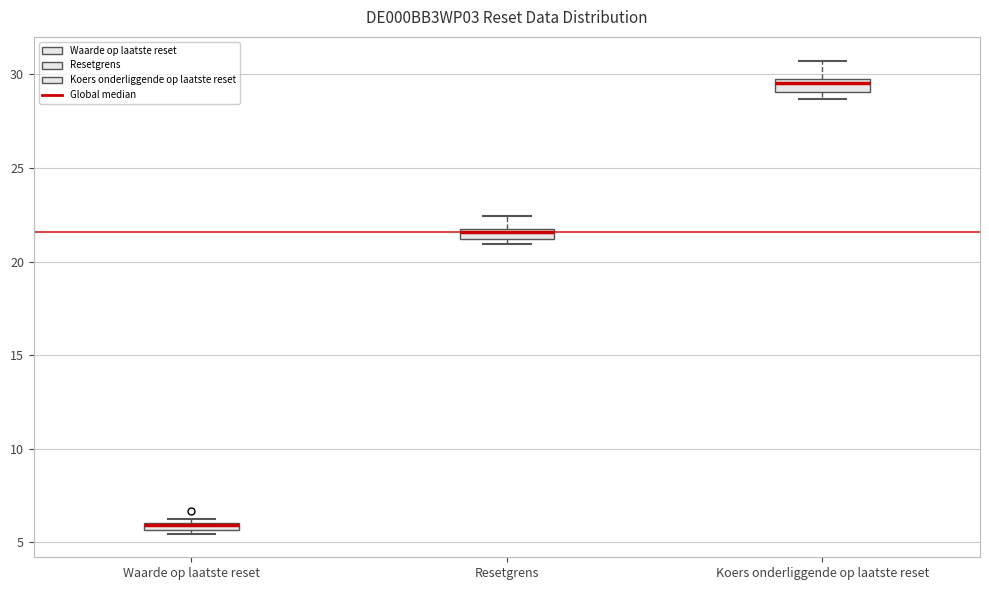

Where is the upper edge of the box for Waarde op laatste reset on the y-axis? The values are not printed on the chart, so give them approximately, as read against the axis.

6.0